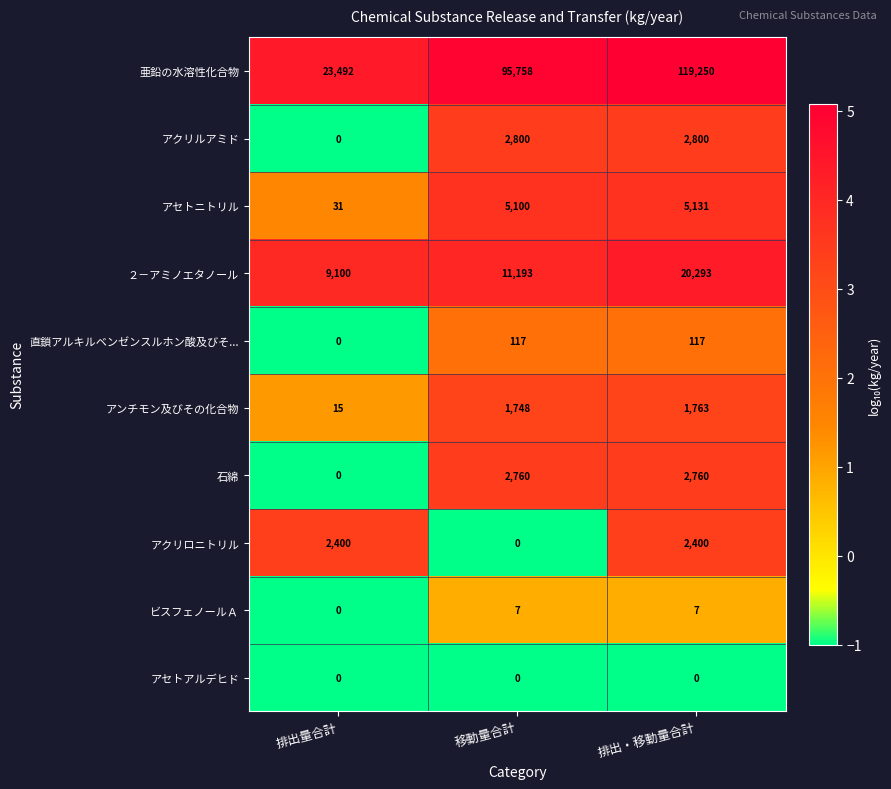

What value does the アンチモン及びその化合物 series have at 排出・移動量合計, to the nearest 100?

1800